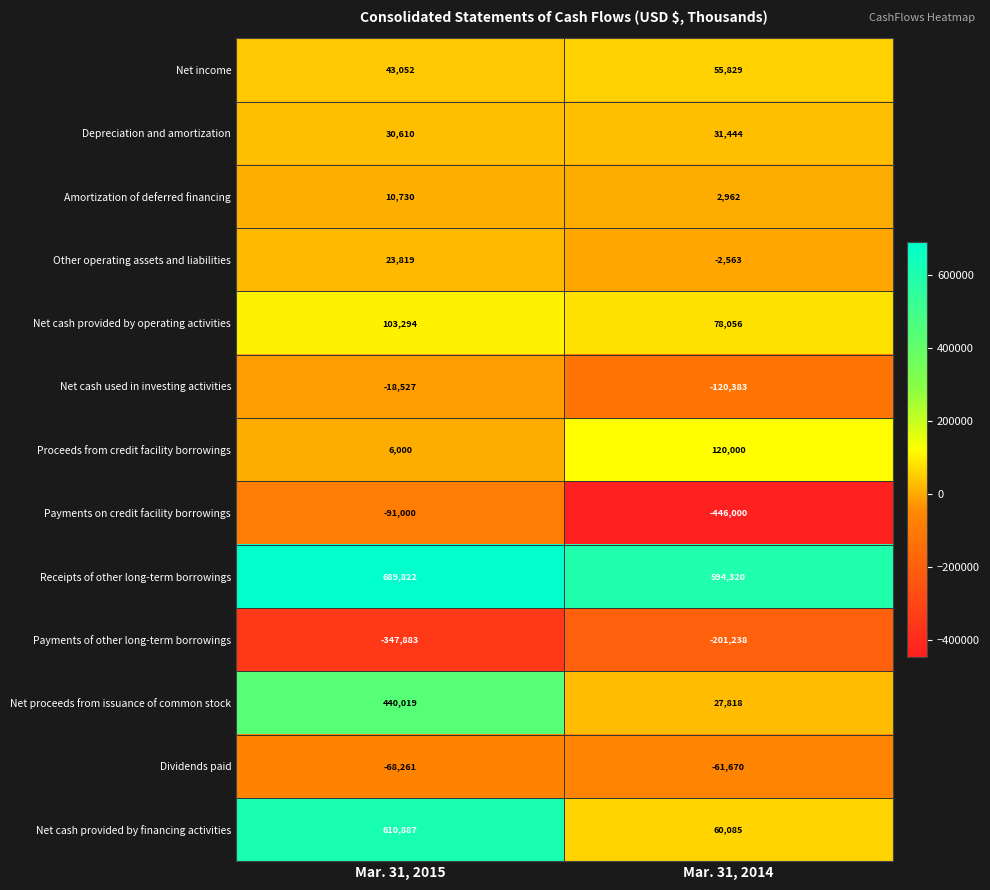

List the series in order of their peak value, lowest first.

Payments of other long-term borrowings, Payments on credit facility borrowings, Dividends paid, Net cash used in investing activities, Amortization of deferred financing, Other operating assets and liabilities, Depreciation and amortization, Net income, Net cash provided by operating activities, Proceeds from credit facility borrowings, Net proceeds from issuance of common stock, Net cash provided by financing activities, Receipts of other long-term borrowings